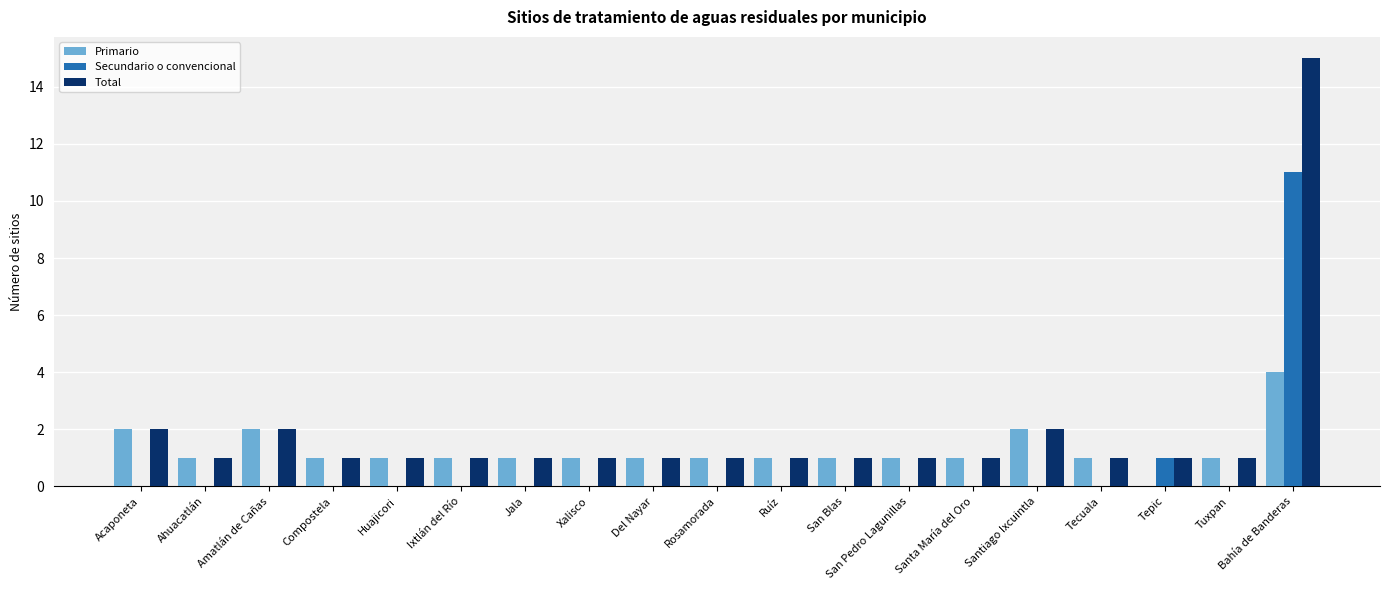

Is the value of Secundario o convencional at Santa María del Oro greater than the value of Total at Ruíz?

No